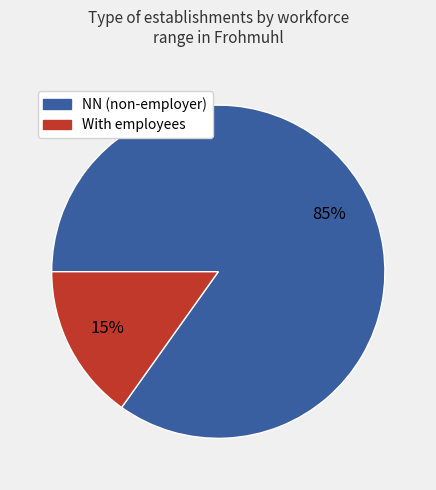

To the nearest percent, what is the difference between the largest and smallest slice percentages?

70%